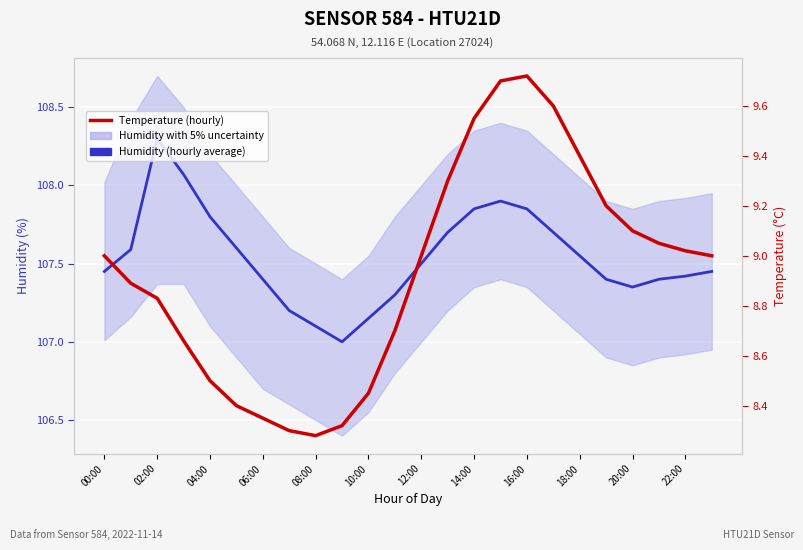

True or false: Humidity (hourly average) and This Temperature Station (hourly) cross at least once.

False